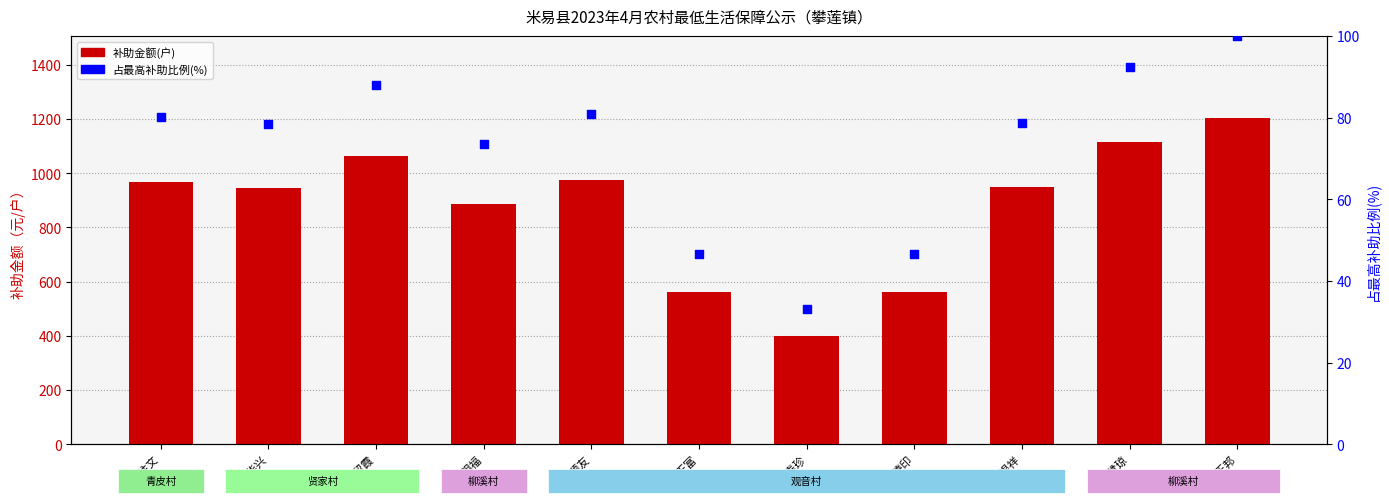

Is the value of 补助金额(户) at 黄正邦 greater than the value of 占最高补助比例(%) at 黄华兴?

Yes